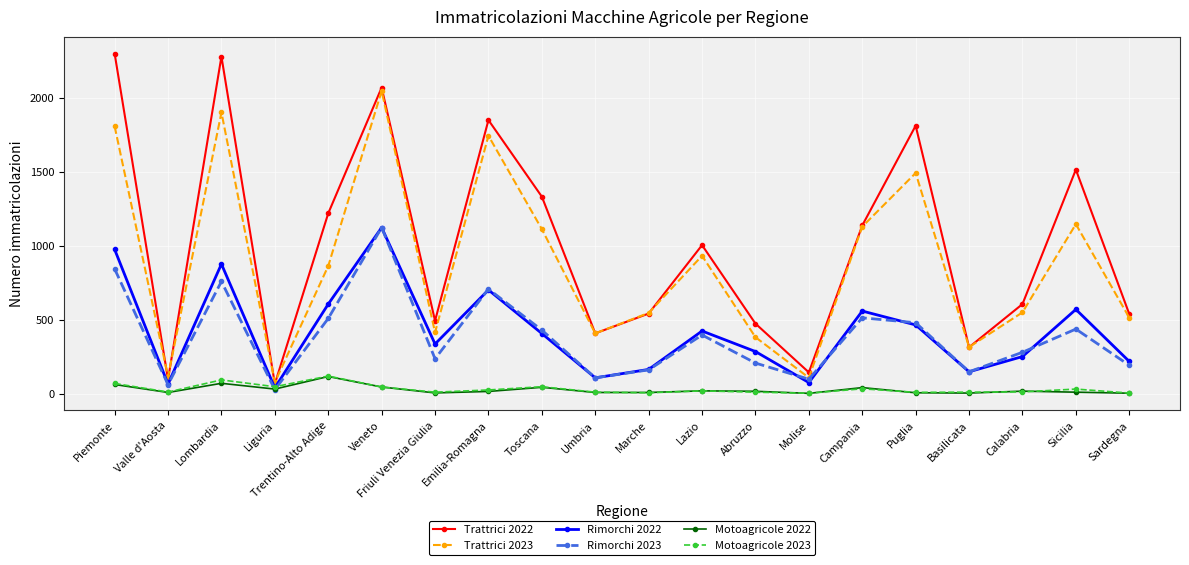

What is the difference between the second highest and second lowest values in the Rimorchi 2022 series?

911